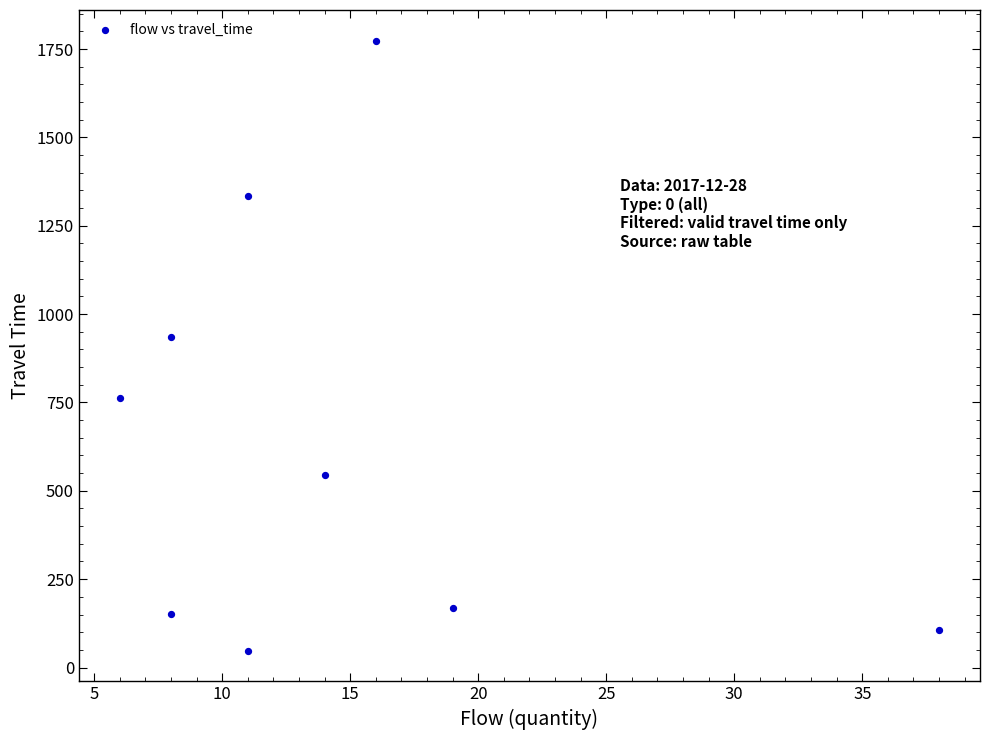

What is the range of Y values (max minus min)?

1727